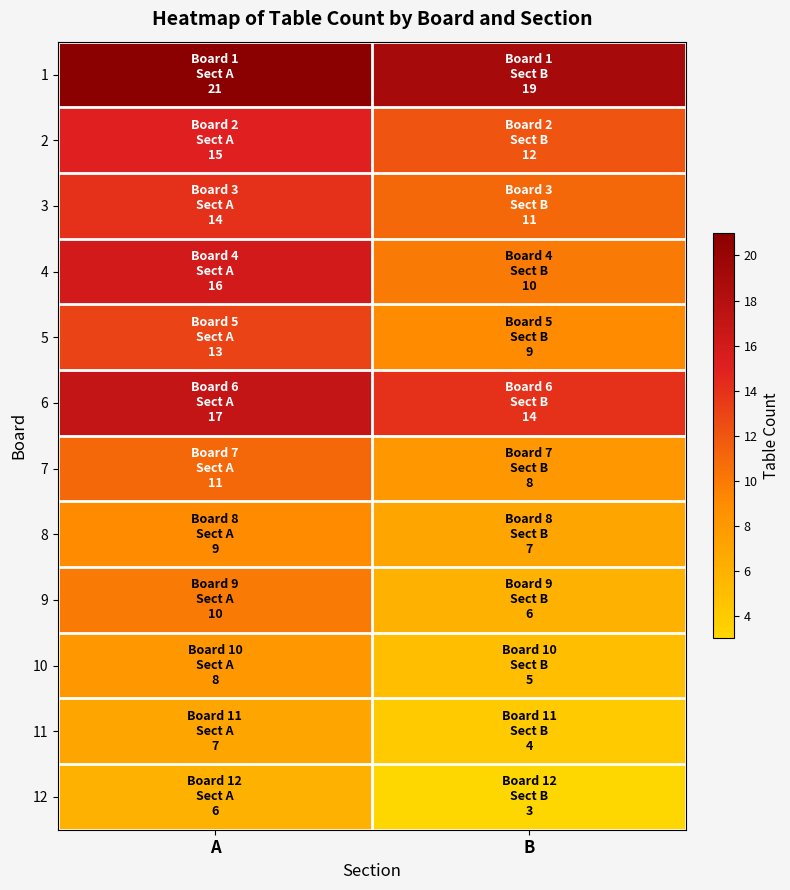

Between A and B, which series saw the biggest shift?

4